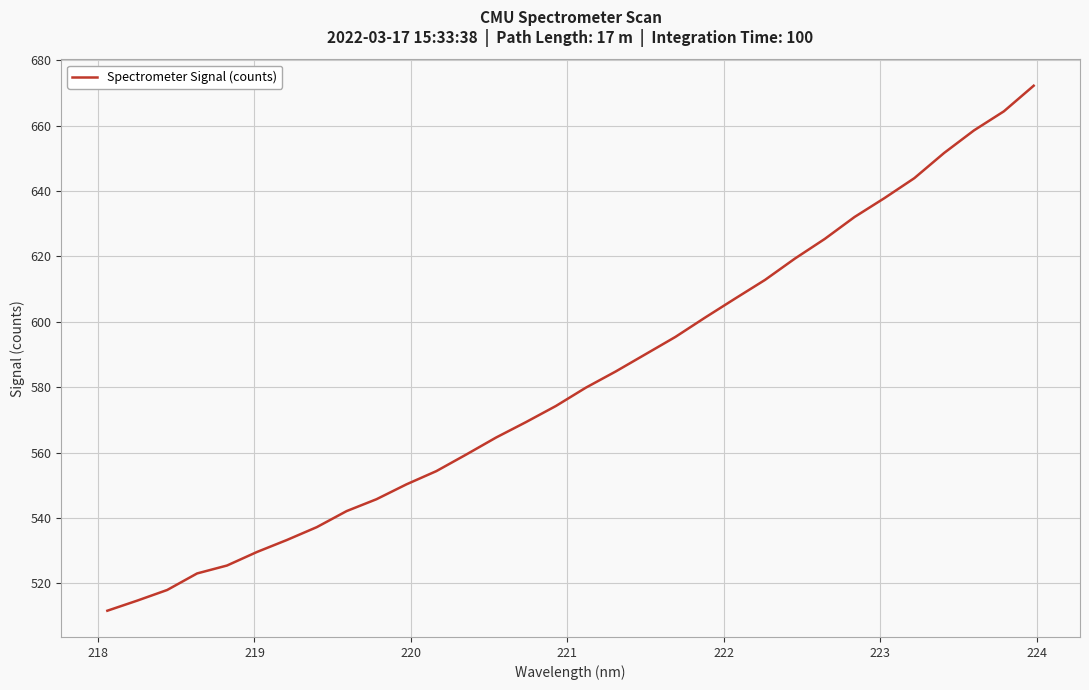

What is the difference between the maximum and minimum values?

160.6